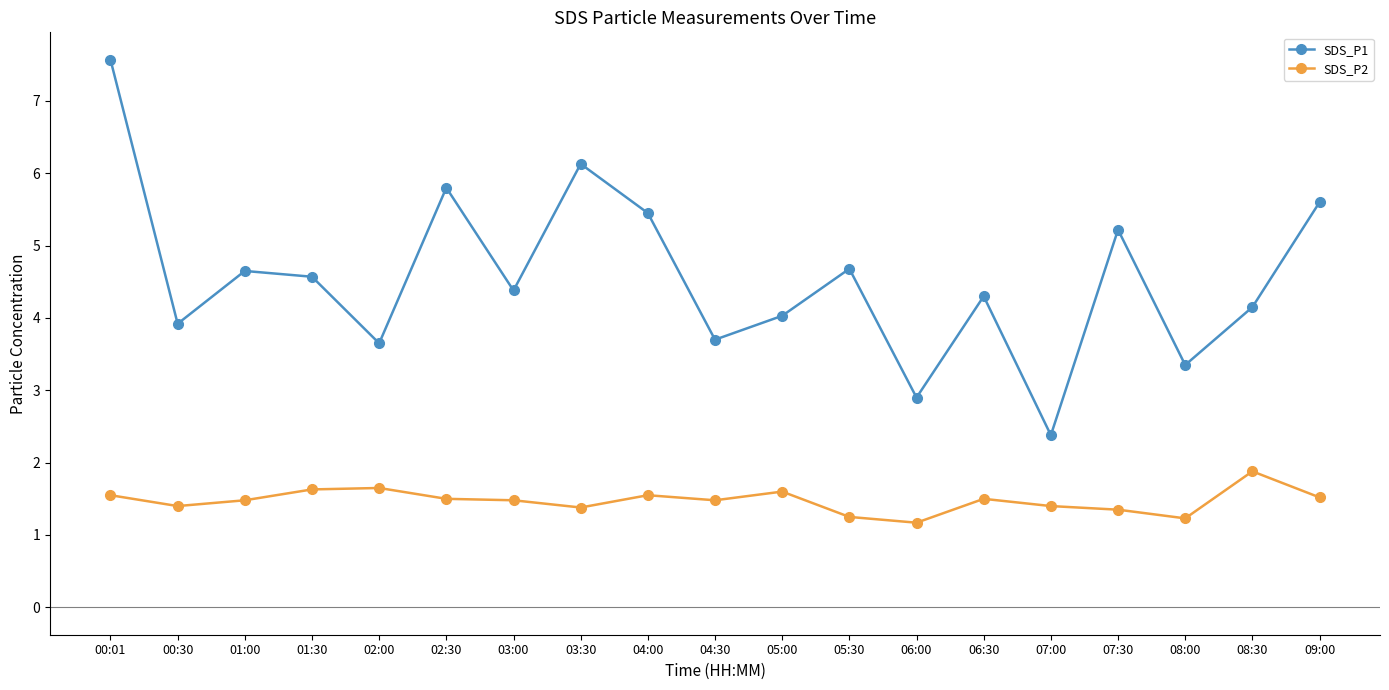

True or false: SDS_P2 and SDS_P1 cross at least once.

False